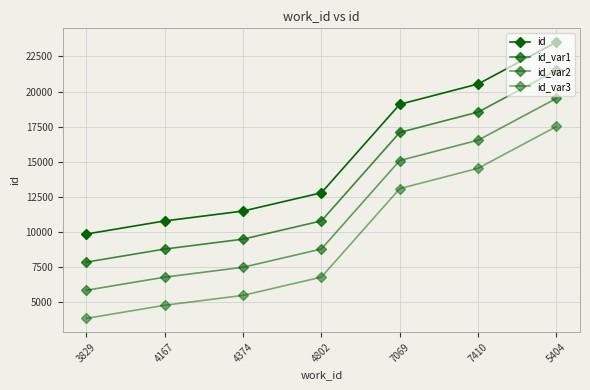

How many data points in id_var1 are less than 10797?

3